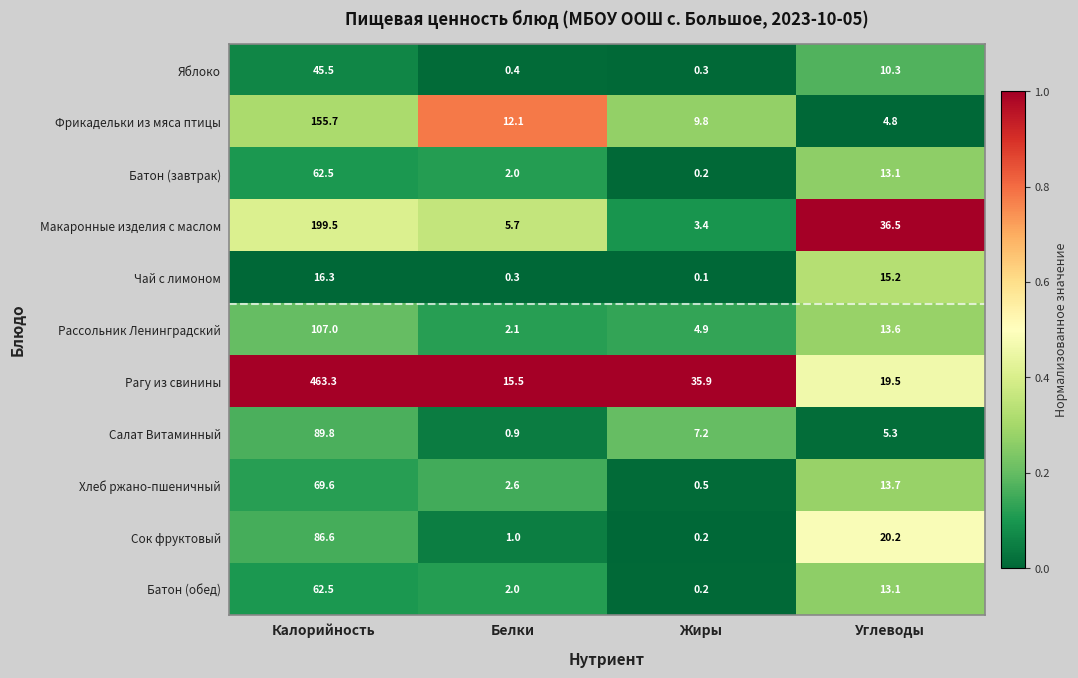

Is the value of Яблоко at Жиры greater than the value of Хлеб ржано-пшеничный at Углеводы?

No